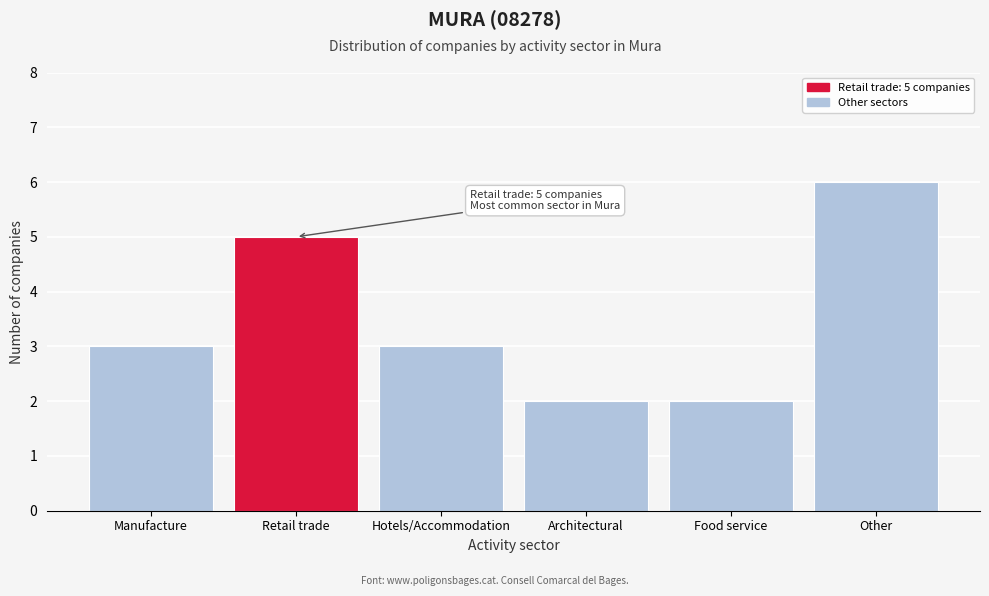

Reading left to right, what are all the values shown in this chart?

3	5	3	2	2	6